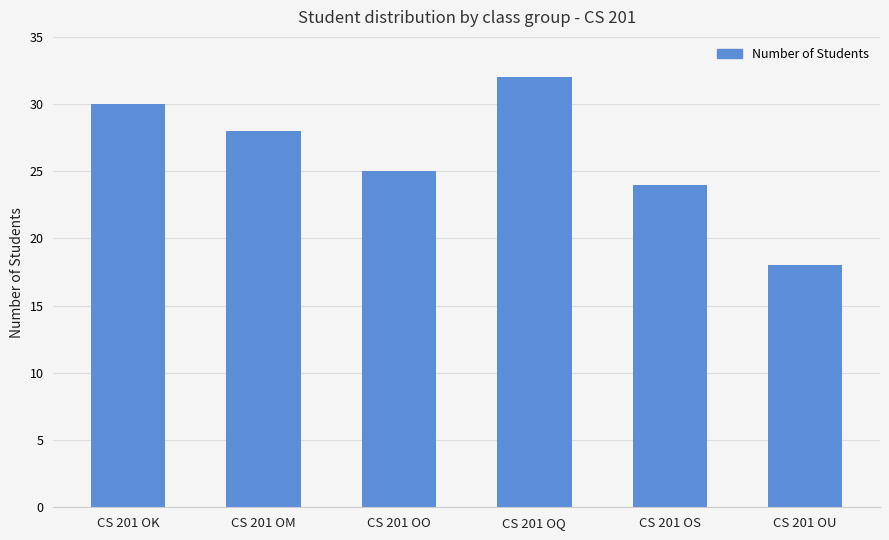

The value at CS 201 OU is 18. True or false?

True